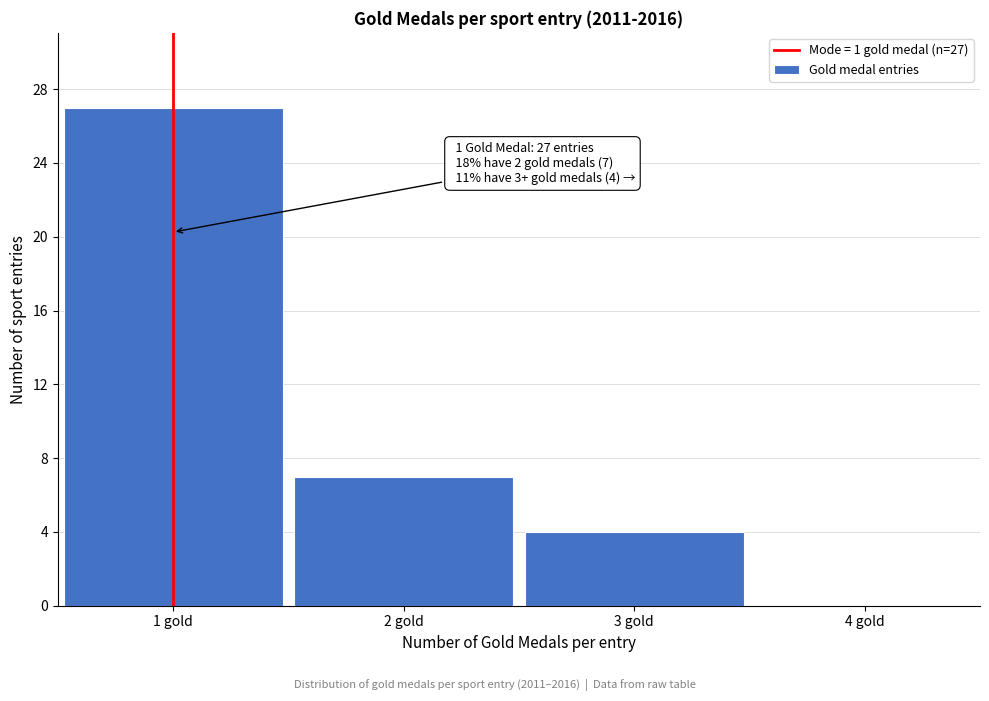

Over which range of the x-axis is the bar tallest?

0.5 to 1.5